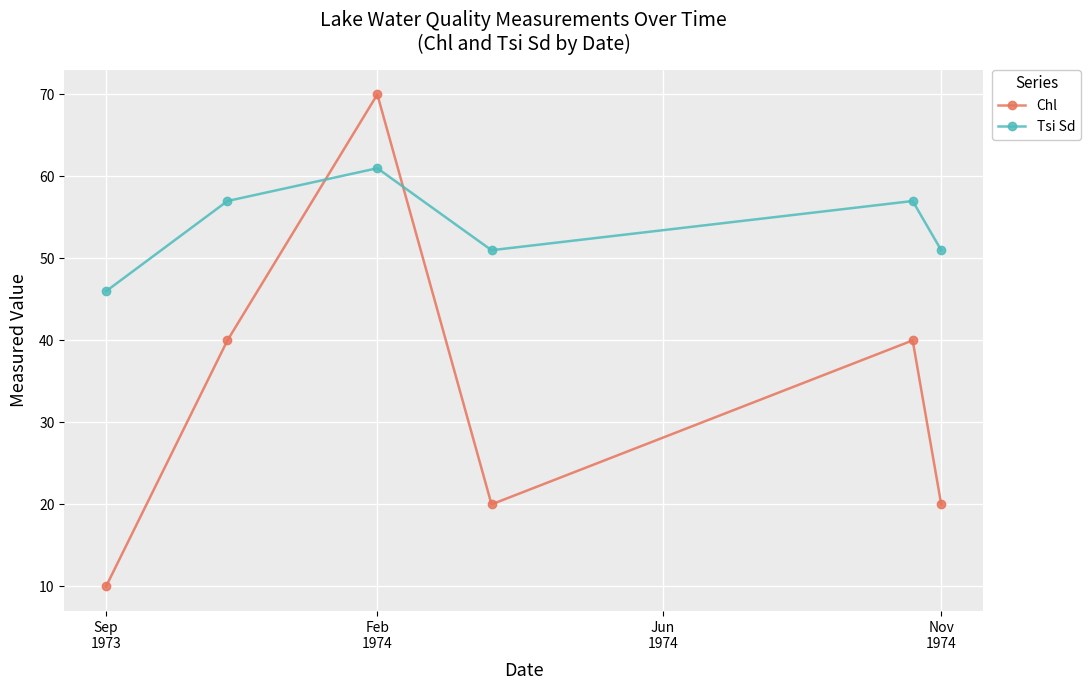

Rank the series by their maximum value, from highest to lowest.

Chl, Tsi Sd